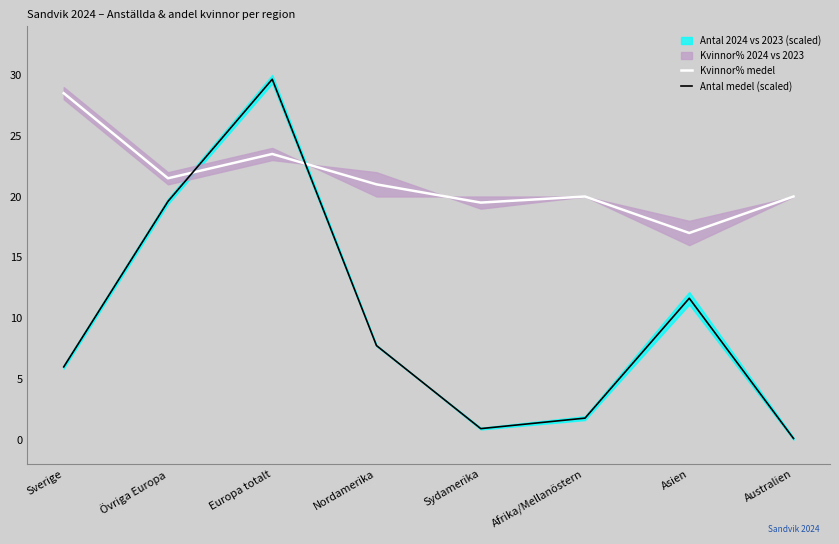

The Antal medel (scaled) series shows 0.6 at Sydamerika. True or false?

False